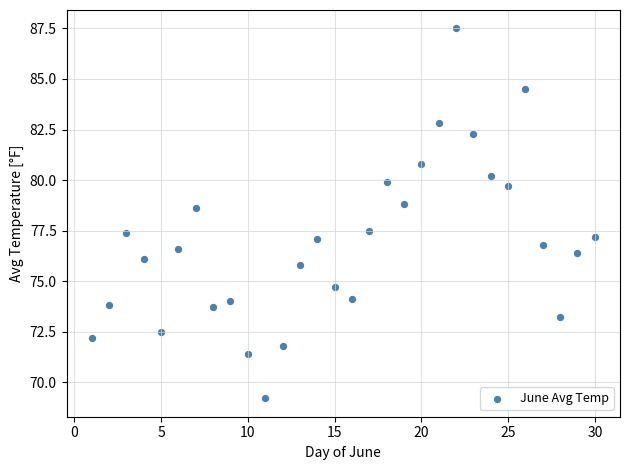

What is the range of X values (max minus min)?

29.0